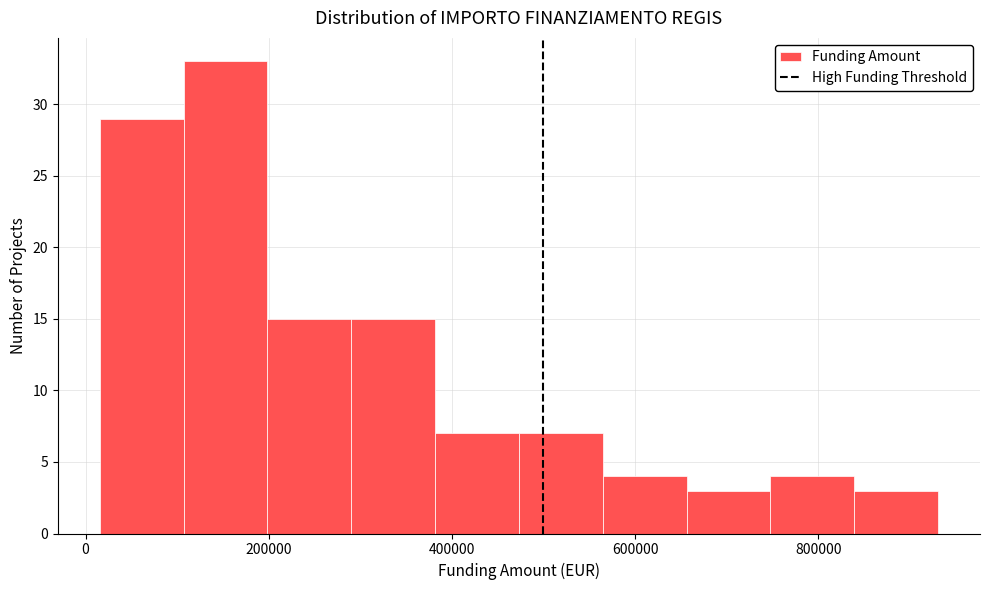

Reading left to right, transcribe this chart: for each bar, give the range it covers on the x-axis and its height. Neither the bar edges nor the heights are printed on the chart, so give them approximately, as read against the axes.

20000 to 100000: 29
100000 to 200000: 33
200000 to 300000: 15
300000 to 380000: 15
380000 to 480000: 7
480000 to 560000: 7
560000 to 660000: 4
660000 to 740000: 3
740000 to 840000: 4
840000 to 940000: 3